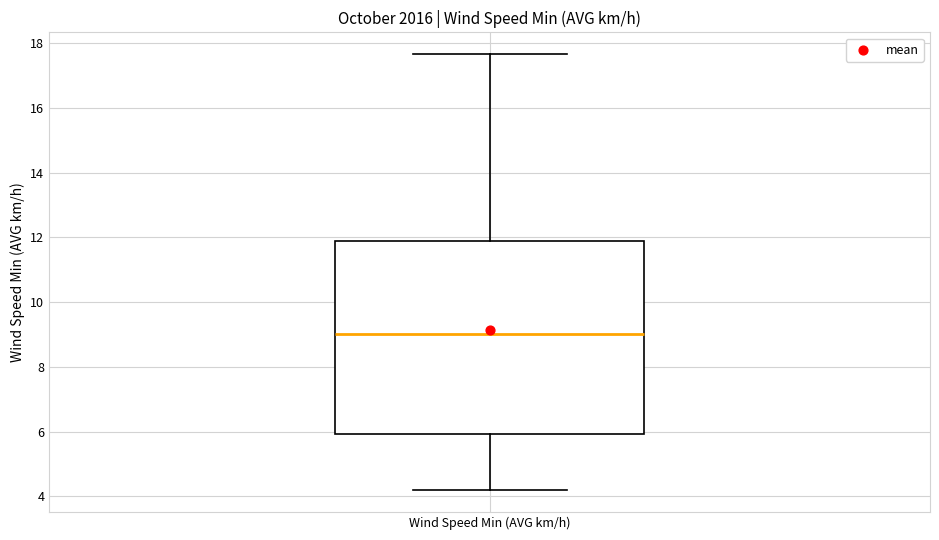

Where does the lower whisker of the box for Wind Speed Min (AVG km/h) end on the y-axis? The values are not printed on the chart, so give them approximately, as read against the axis.

4.2